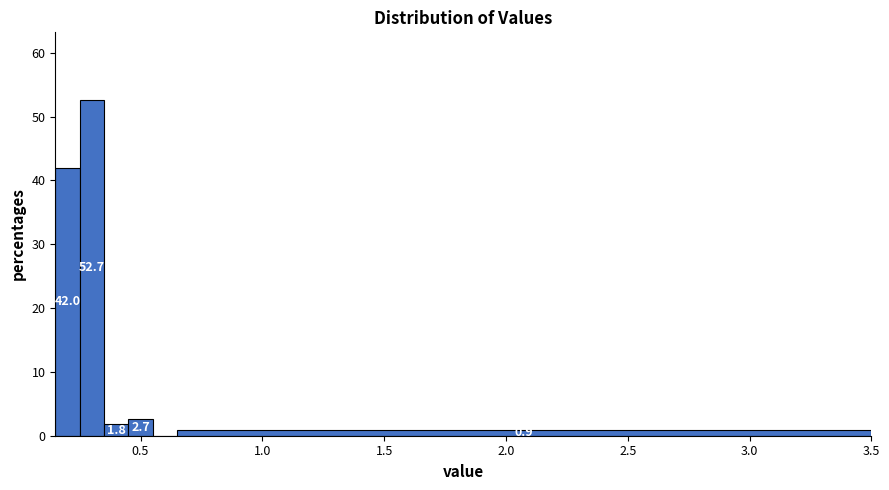

Around what value on the x-axis is the tallest bar? Give the approximate position of its centre, as read against the axis.

0.30